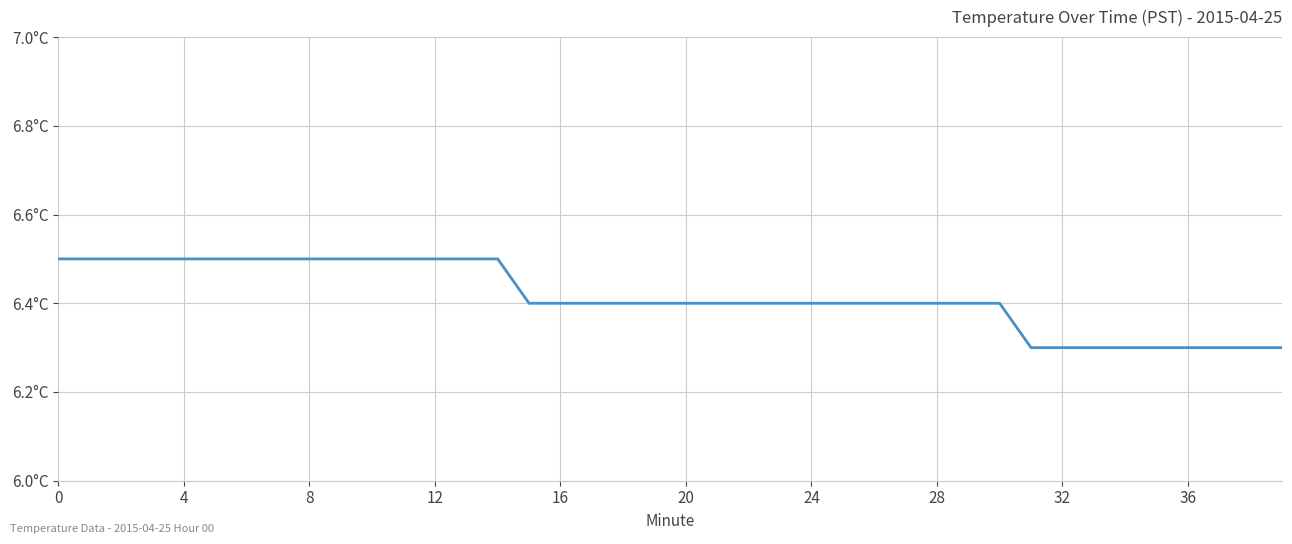

What is the difference between the maximum and minimum values?

0.2